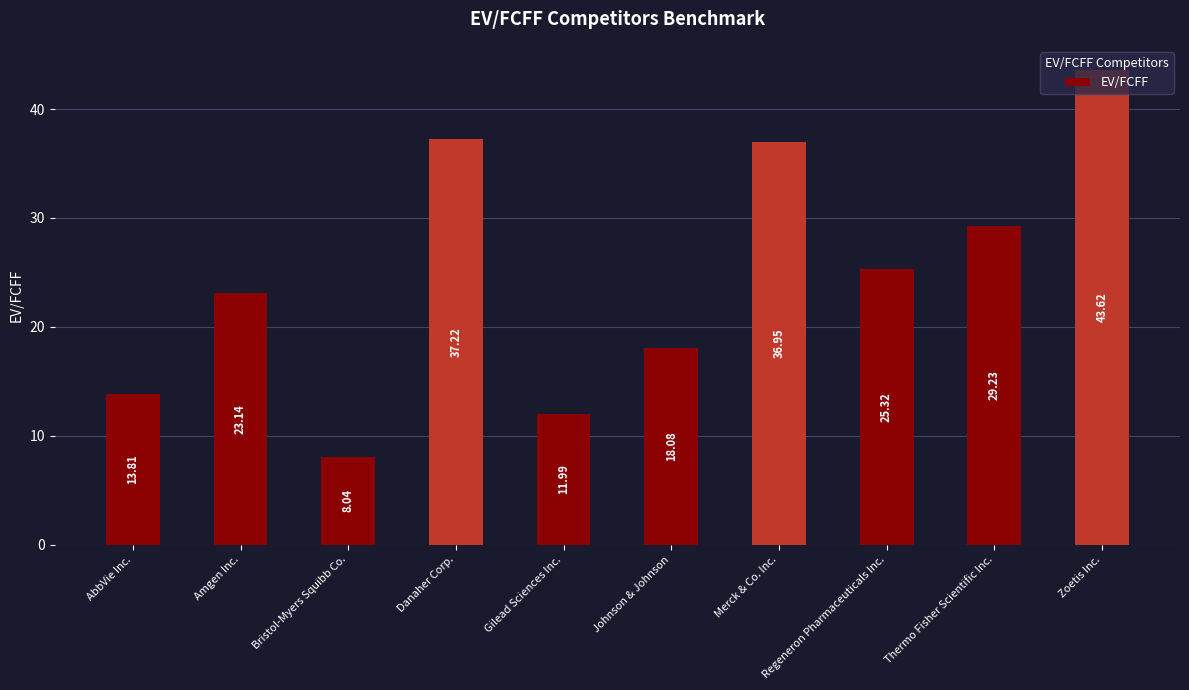

What is the sum of the values at Bristol-Myers Squibb Co. and Merck & Co. Inc.?

45.0